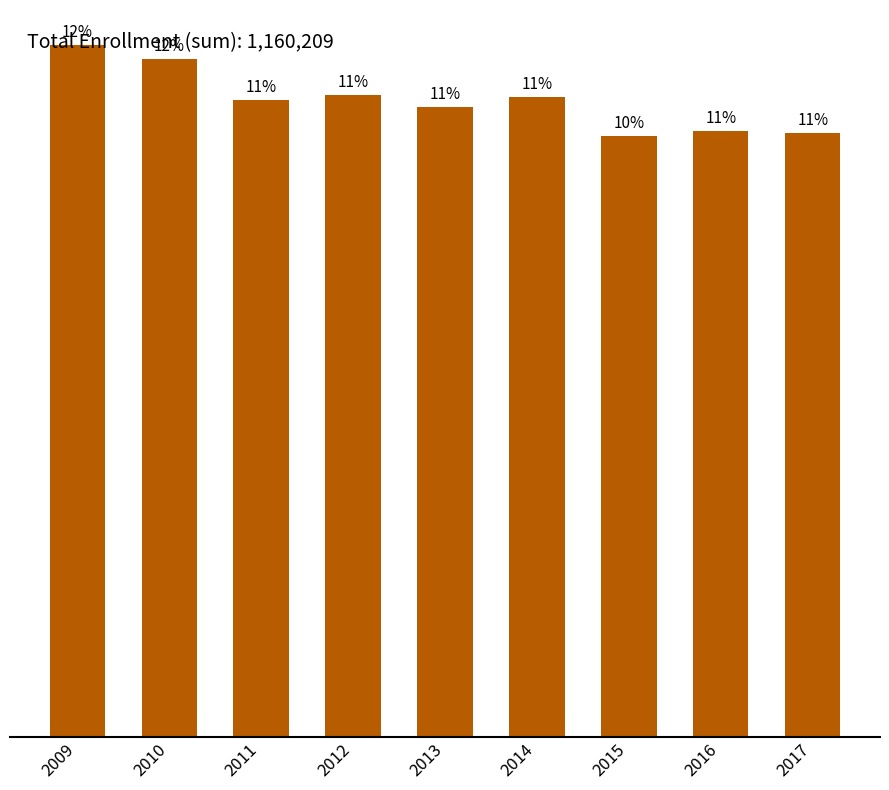

At which label is the value closest to 130929?

2012